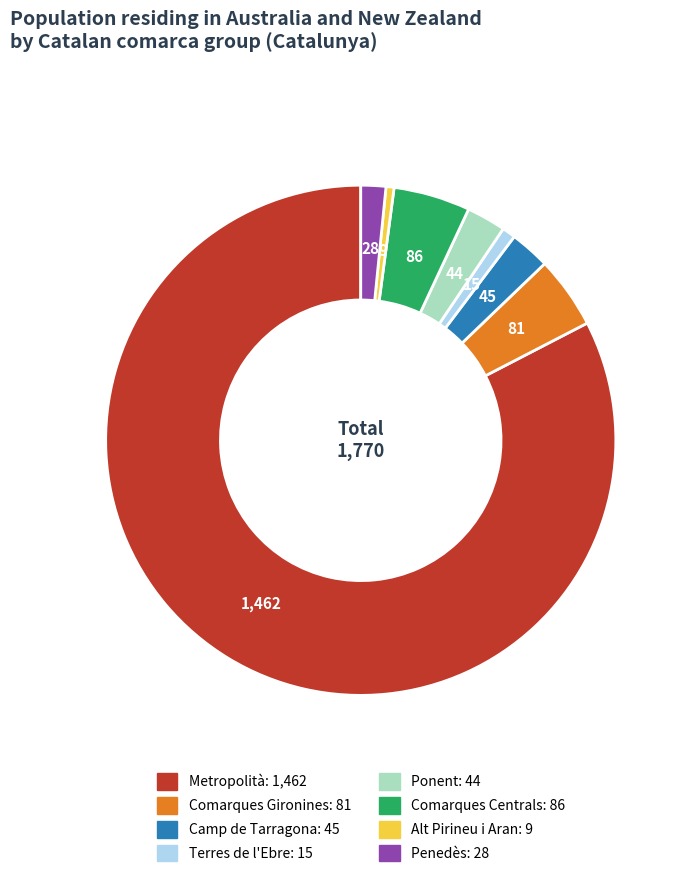

Which slice is the largest?

Metropolità